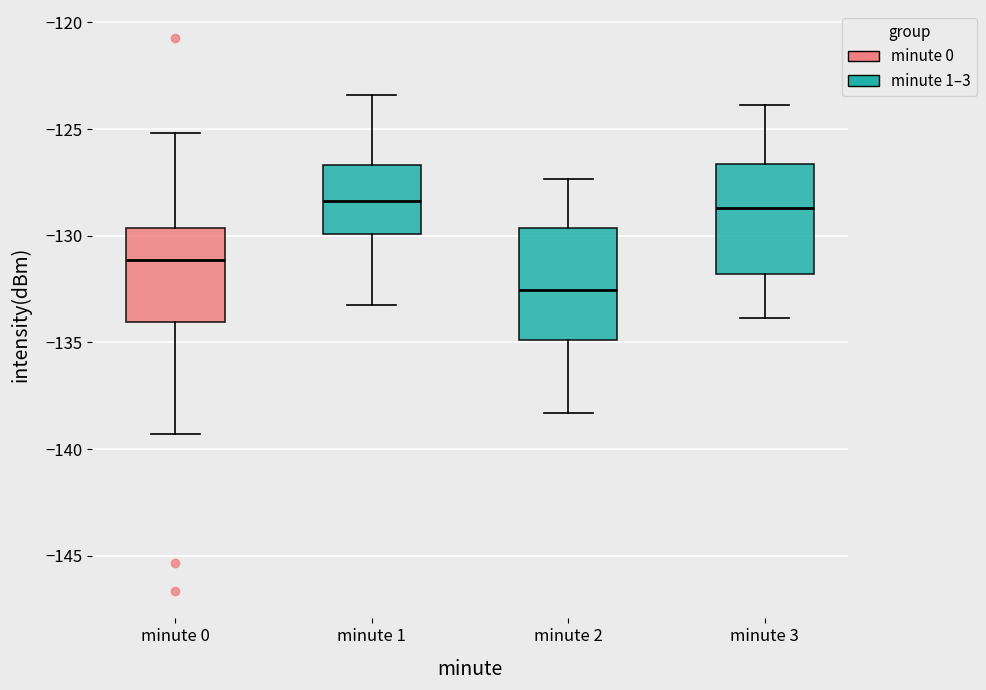

Where does the lower whisker of the box for minute 3 end on the y-axis? The values are not printed on the chart, so give them approximately, as read against the axis.

-134.0